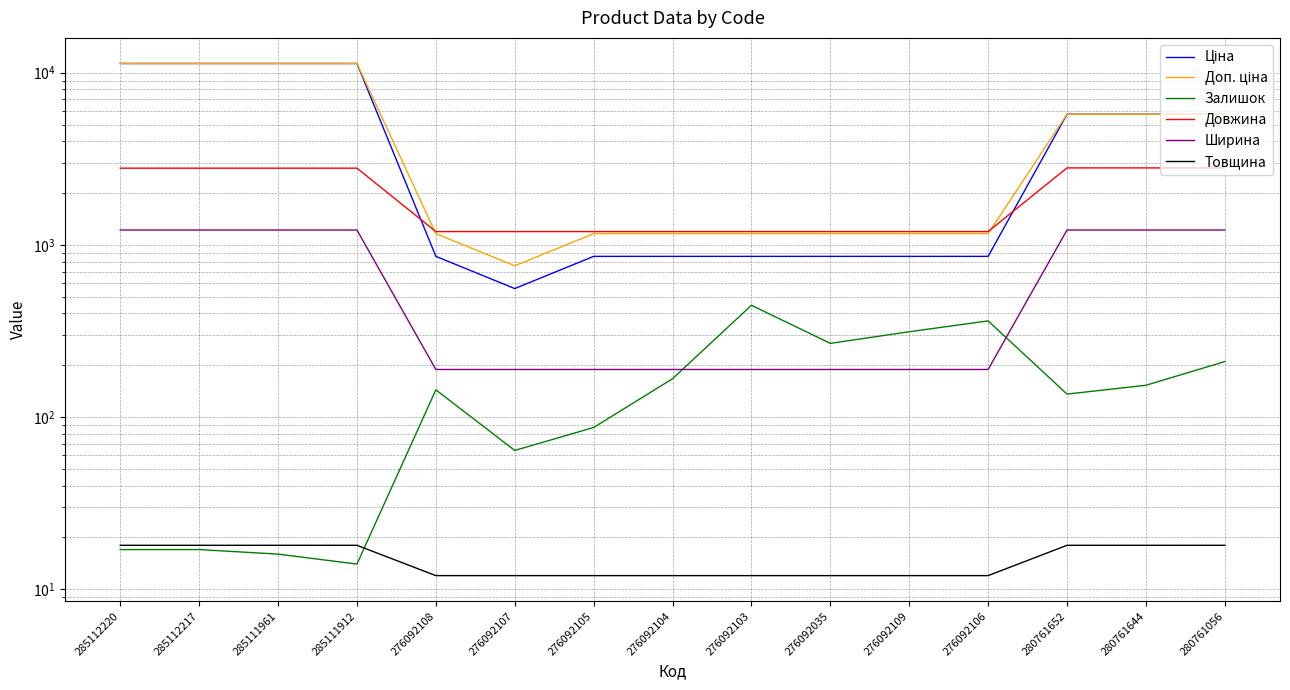

What is the maximum value for Ширина?

1220.0